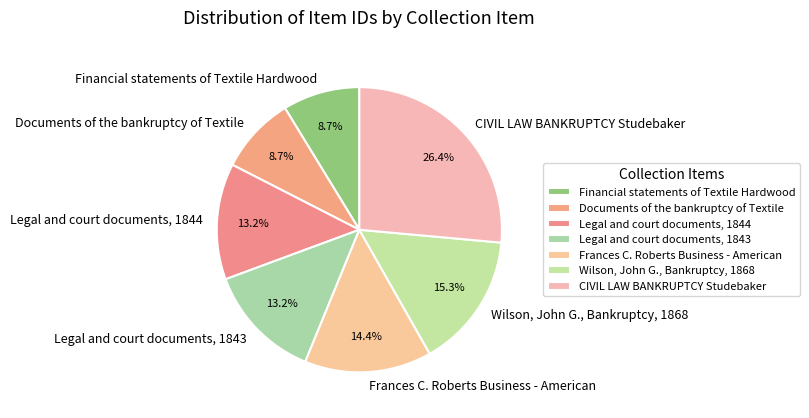

Combined, do Legal and court documents, 1844 and Legal and court documents, 1843 account for over 50%?

No